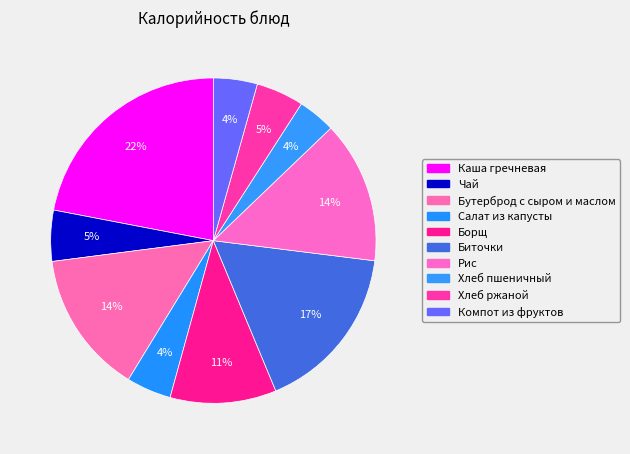

What percentage is the Хлеб пшеничный slice, to the nearest percent?

4%